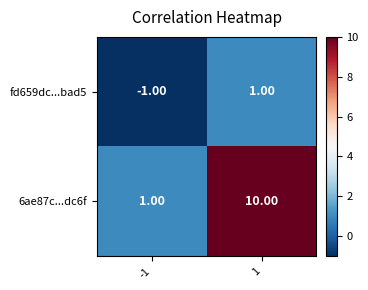

Is it true that fd659dc...bad5 equals 1 at 1?

True